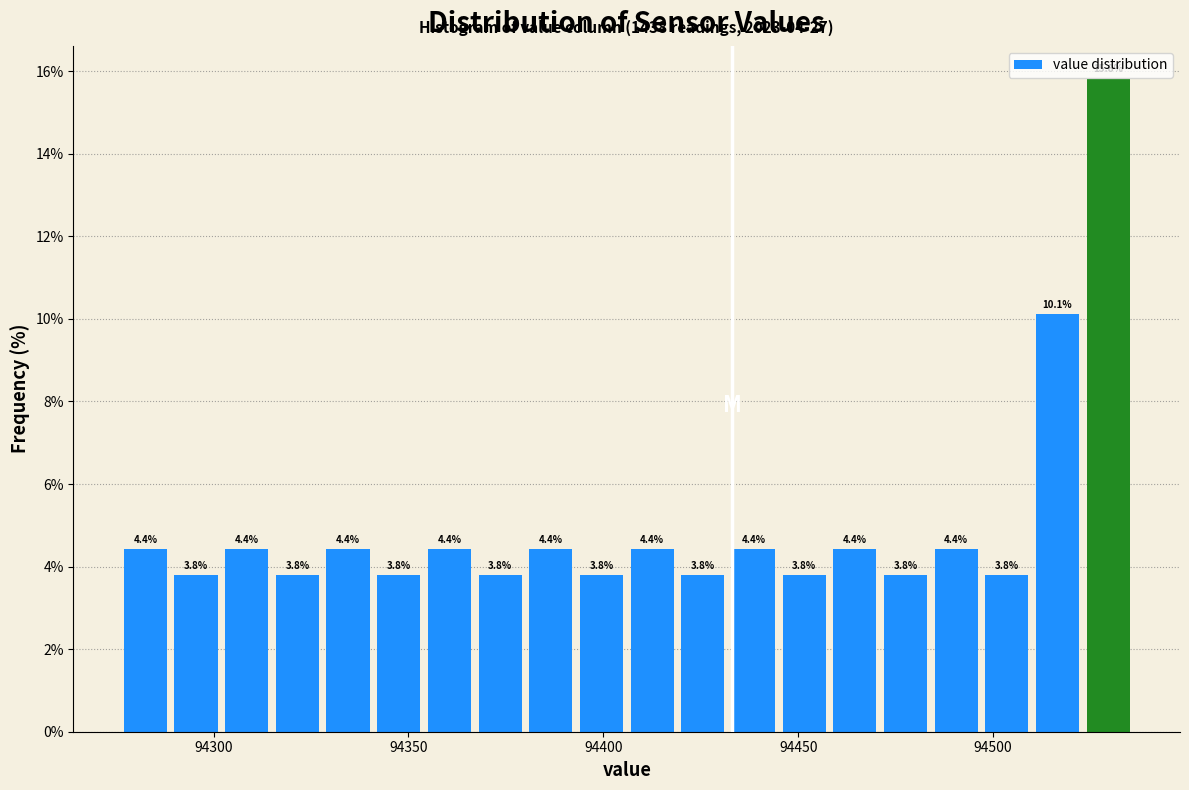

Read against the x-axis, roughly where is the centre of the tallest bar?

94530